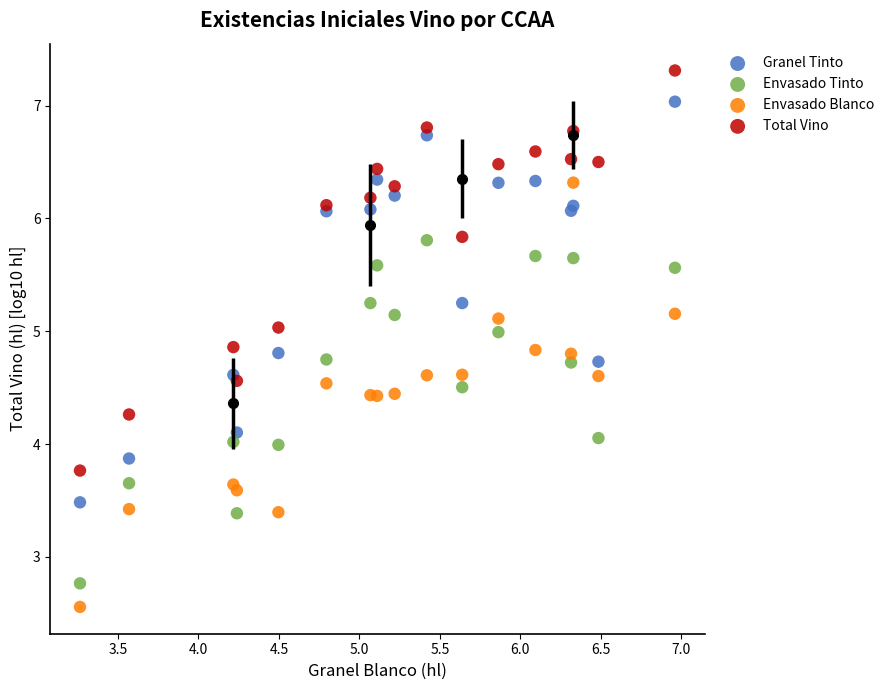

What is the X range (max minus min) for the scatter plot?

3.7